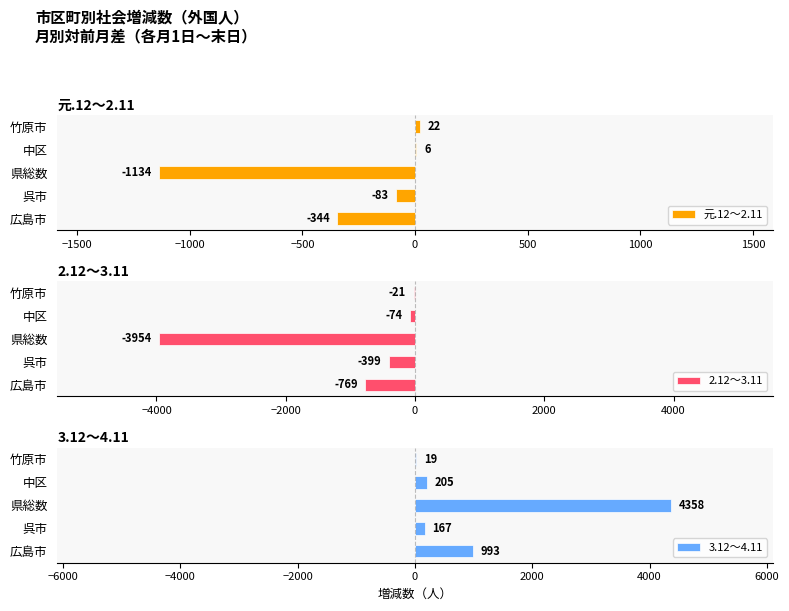

Which series has the widest spread of values?

3.12～4.11